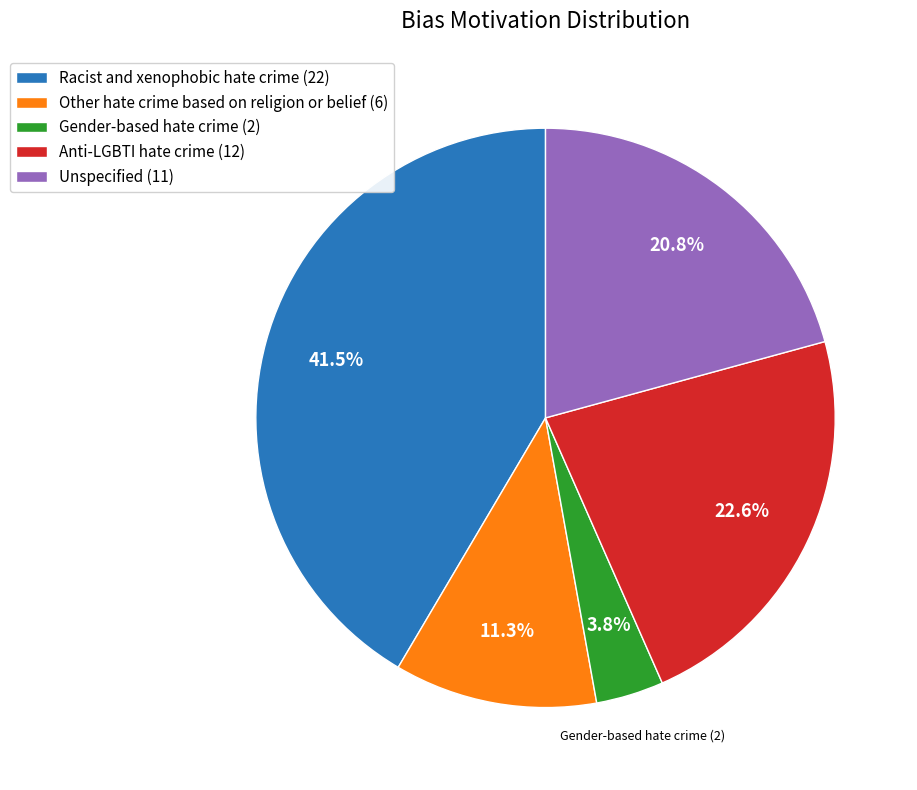

What percentage is the Unspecified slice, to the nearest percent?

21%